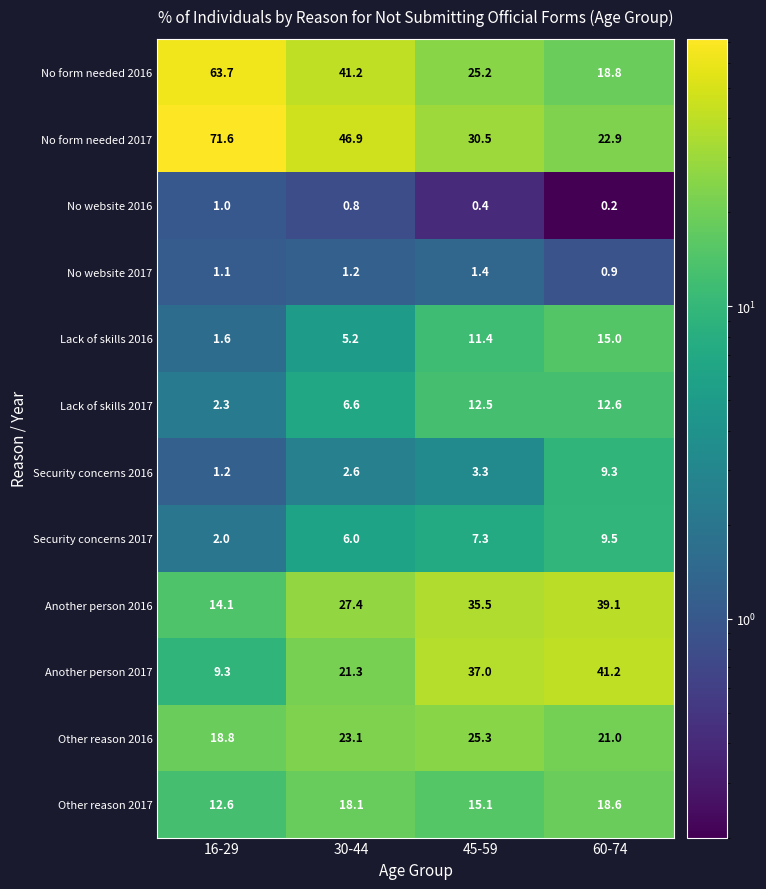

Rank the series by their maximum value, from lowest to highest.

No website 2016, No website 2017, Security concerns 2016, Security concerns 2017, Lack of skills 2017, Lack of skills 2016, Other reason 2017, Other reason 2016, Another person 2016, Another person 2017, No form needed 2016, No form needed 2017